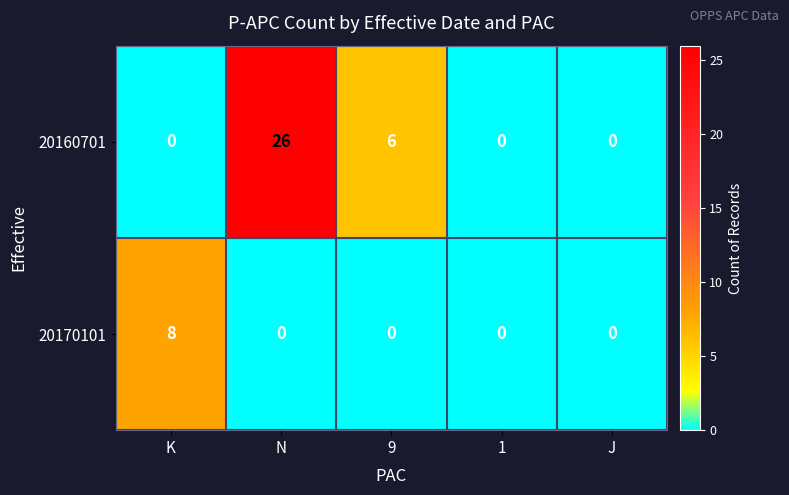

What is the average value of the 20160701 series?

6